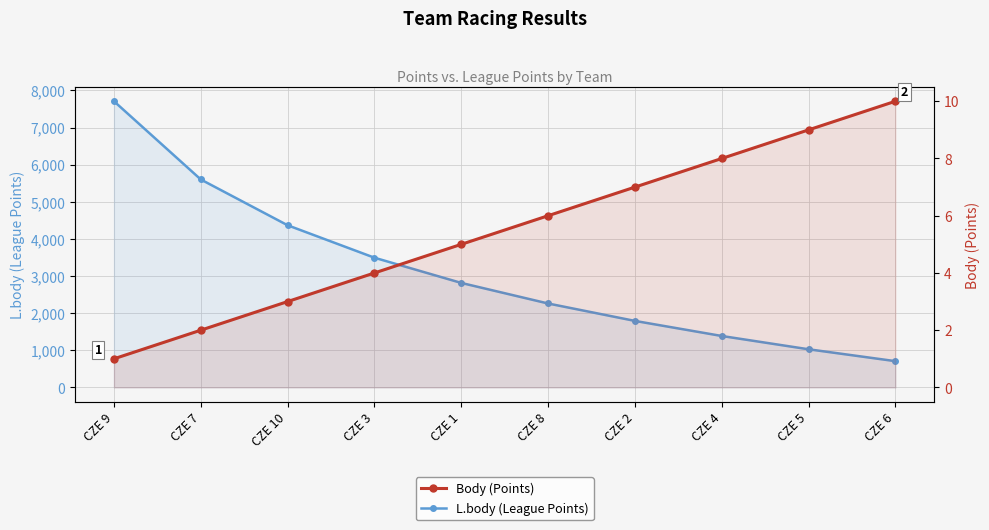

At how many categories does at least one series exceed 5894?

1